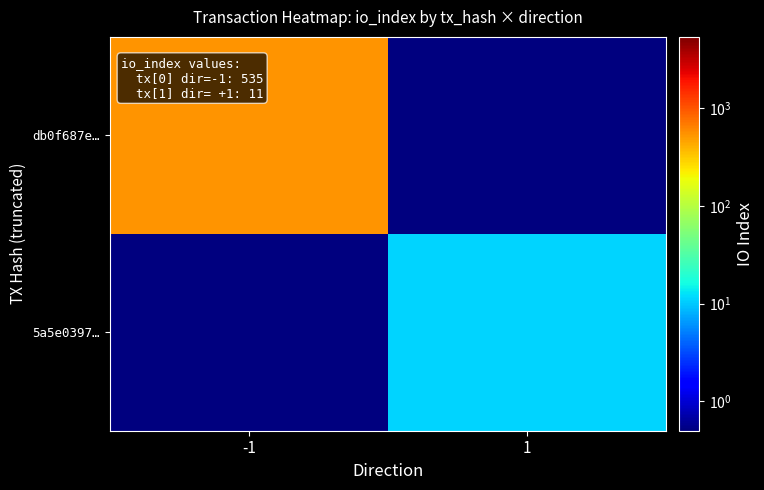

At how many categories does at least one series exceed 376?

1